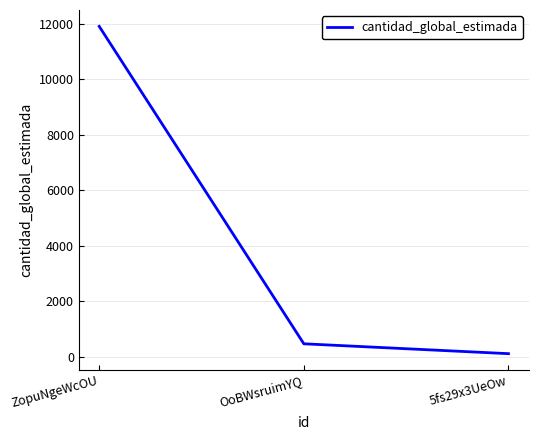

List the labels in order of value, smallest first.

5fs29x3UeOw, OoBWsruimYQ, ZopuNgeWcOU